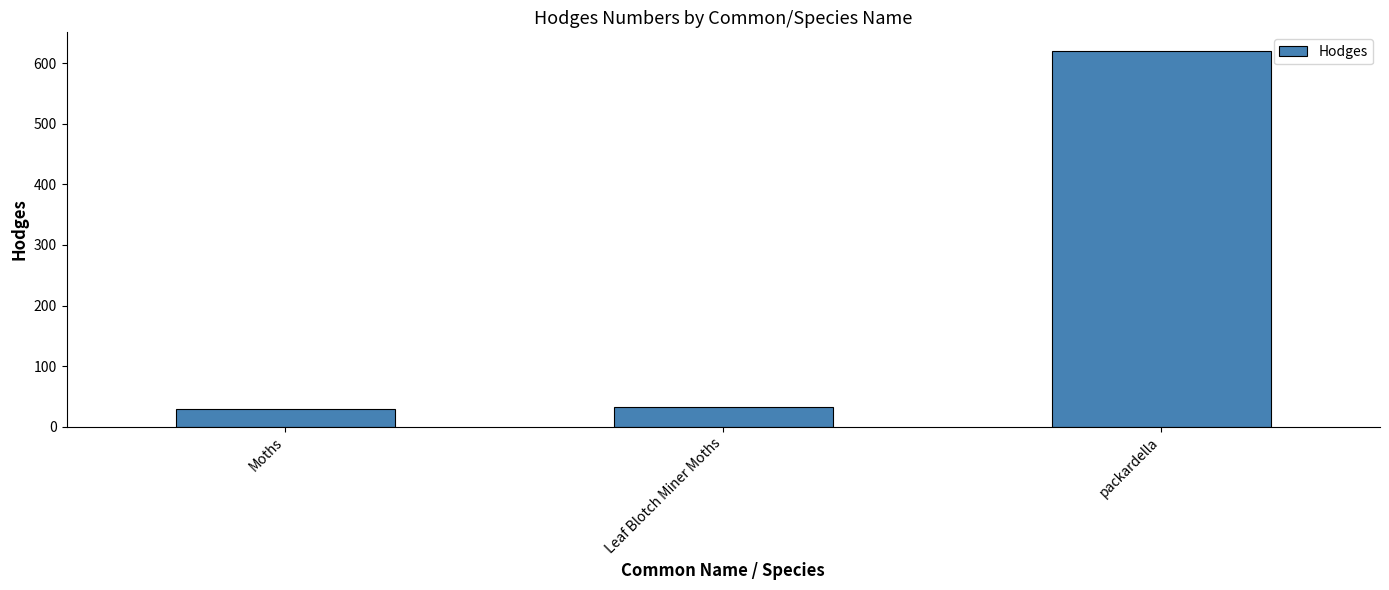

How many data points are above 33?

2